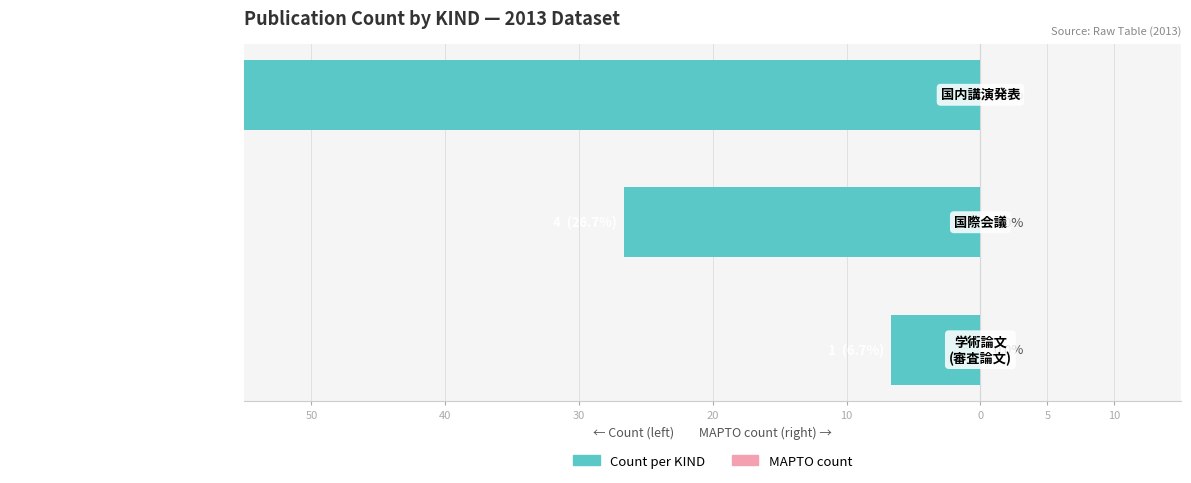

How many bars are there in each group?

2